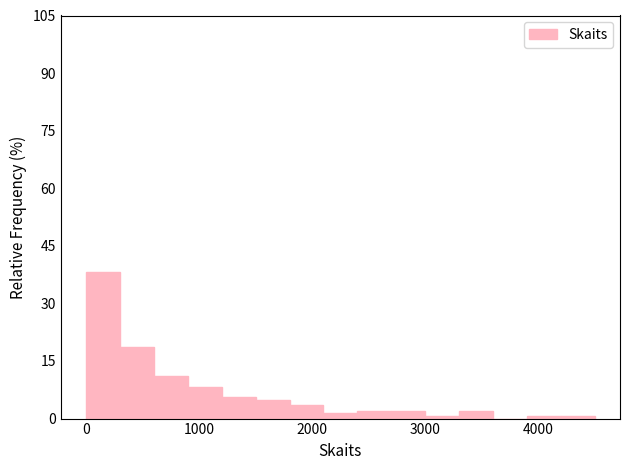

Read against the x-axis, roughly where is the centre of the tallest bar?

200